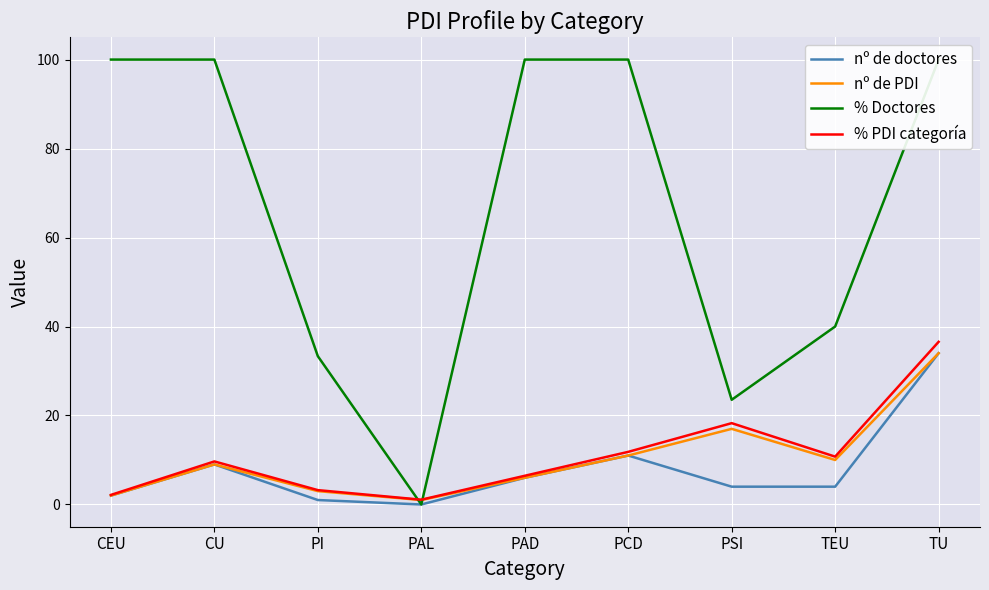

What is the difference between the maximum and minimum values in the nº de doctores series?

34.0